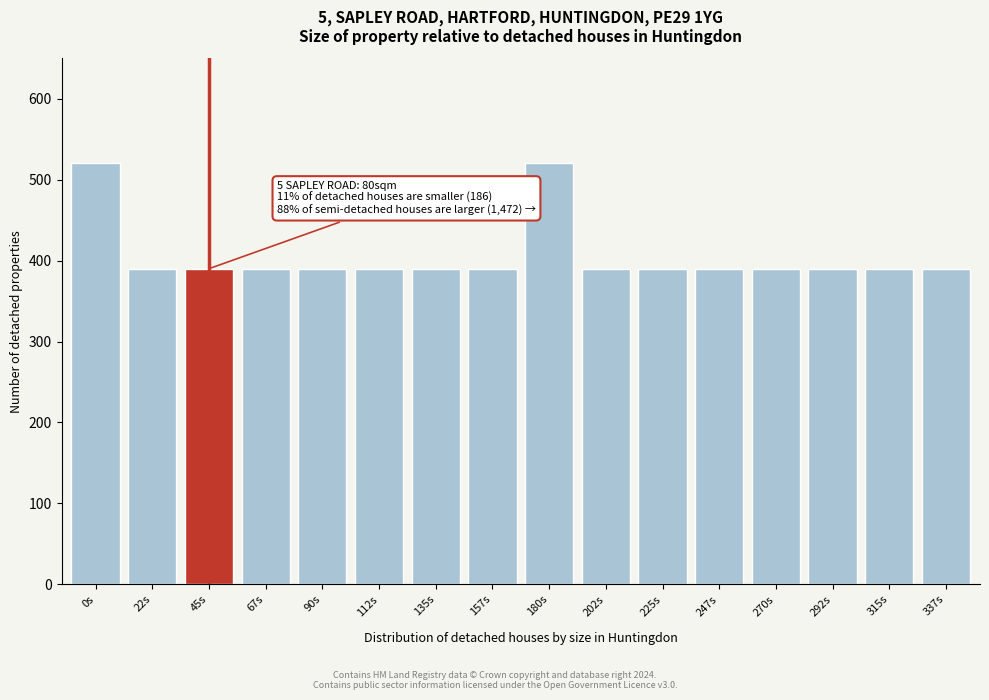

Reading left to right, what are all the values shown in this chart?

0s=520	22s=390	45s=390	67s=390	90s=390	112s=390	135s=390	157s=390	180s=520	202s=390	225s=390	247s=390	270s=390	292s=390	315s=390	337s=390